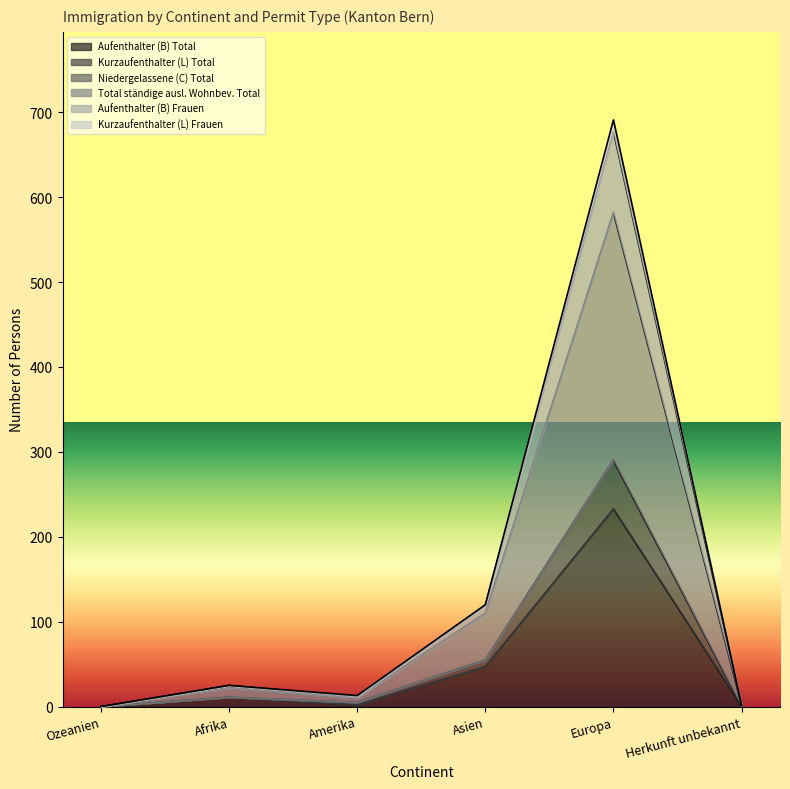

Where is the first local maximum for Kurzaufenthalter (L) Total?

Afrika